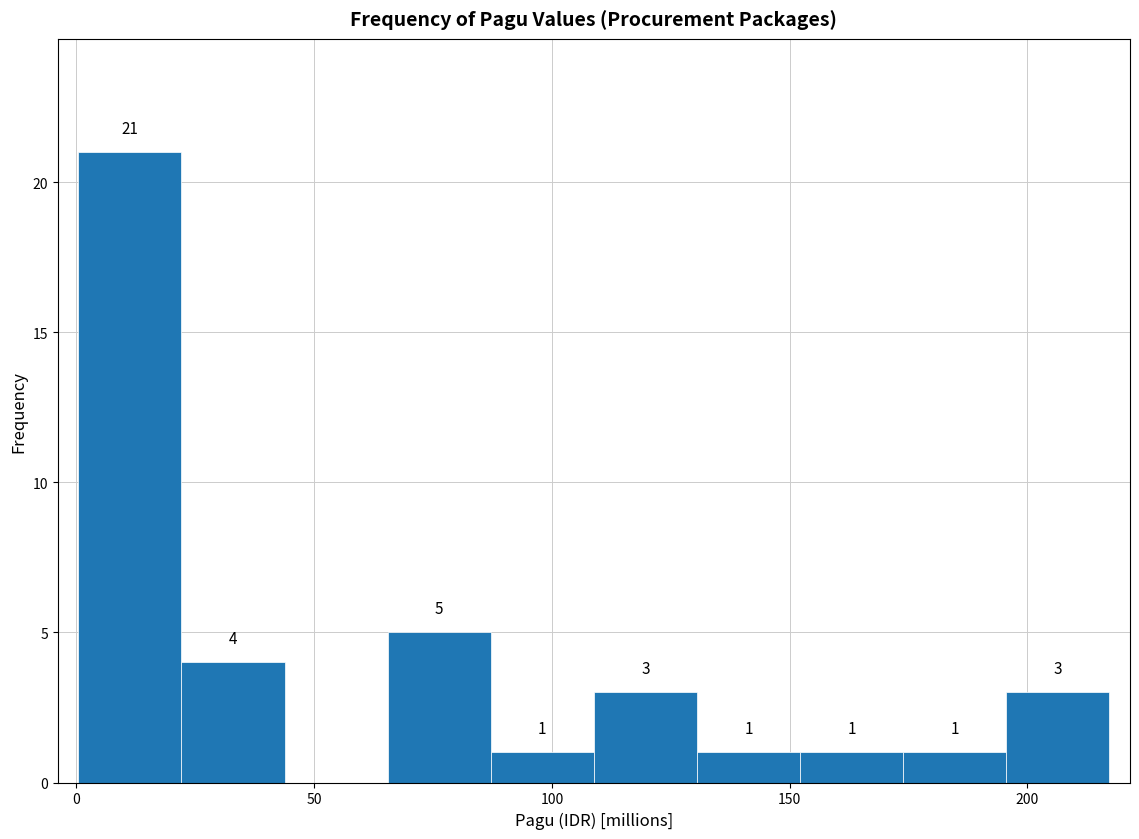

Which range on the x-axis has the tallest bar?

0 to 20